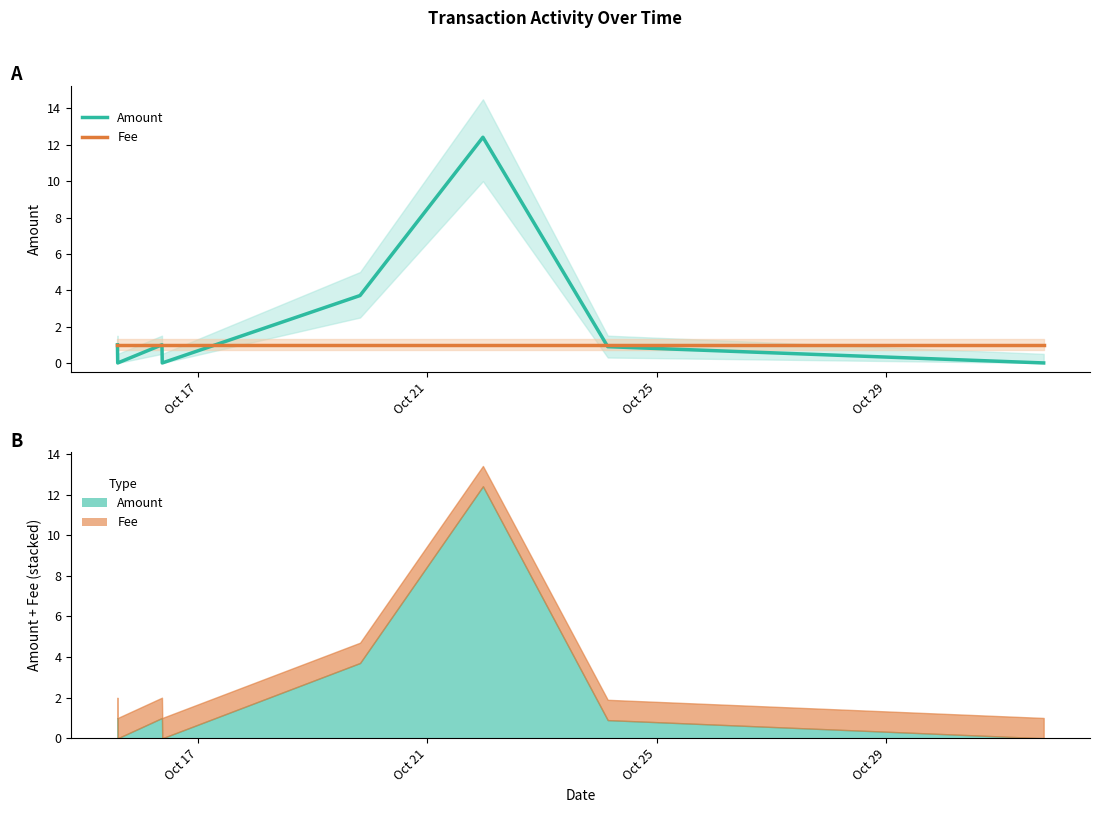

Does the chart have visible grid lines?

No